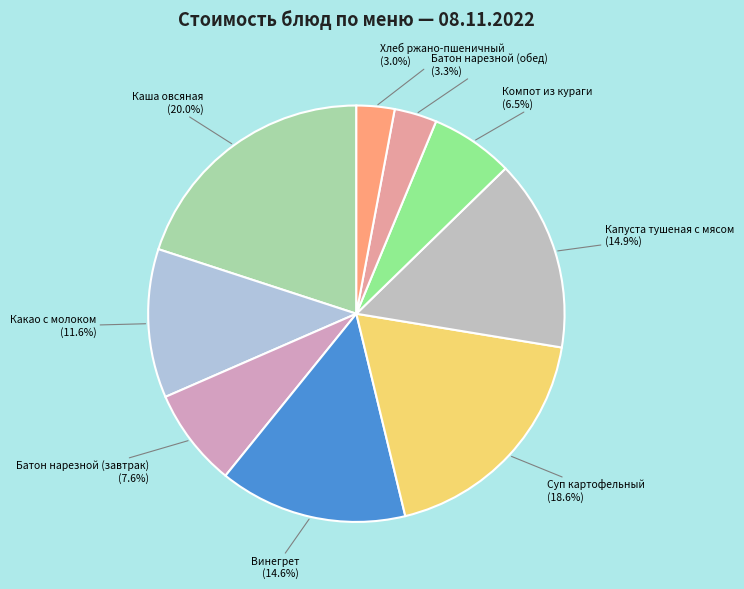

Between Какао с молоком (11.6%) and Батон нарезной (обед) (3.3%), which is larger?

Какао с молоком (11.6%)